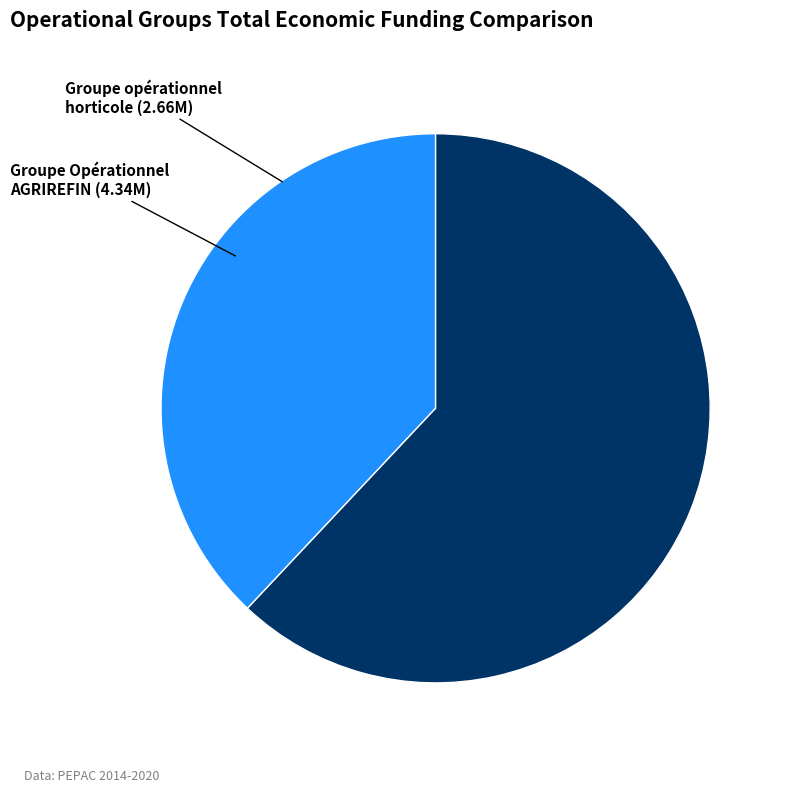

Is there any slice that represents more than half of the pie?

Yes